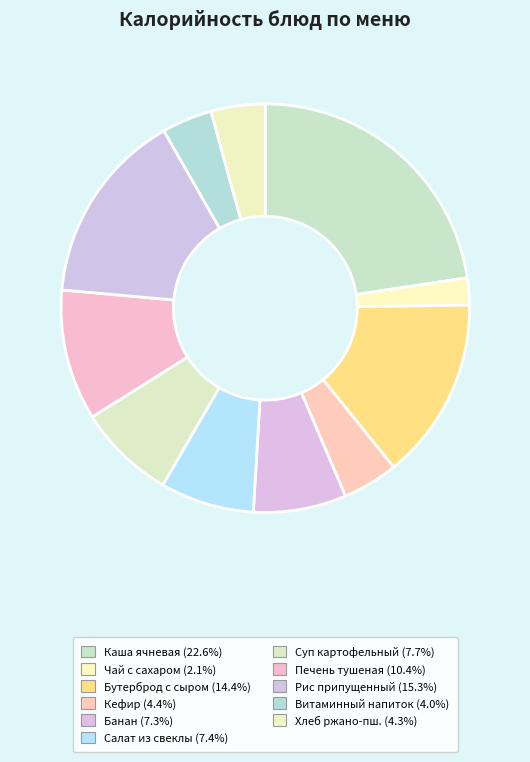

How many slices are in this pie chart?

11